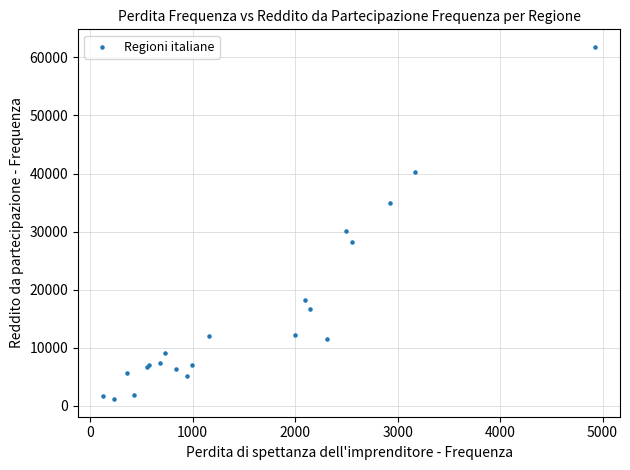

What Y value in the scatter plot is closest to 31469?

30120